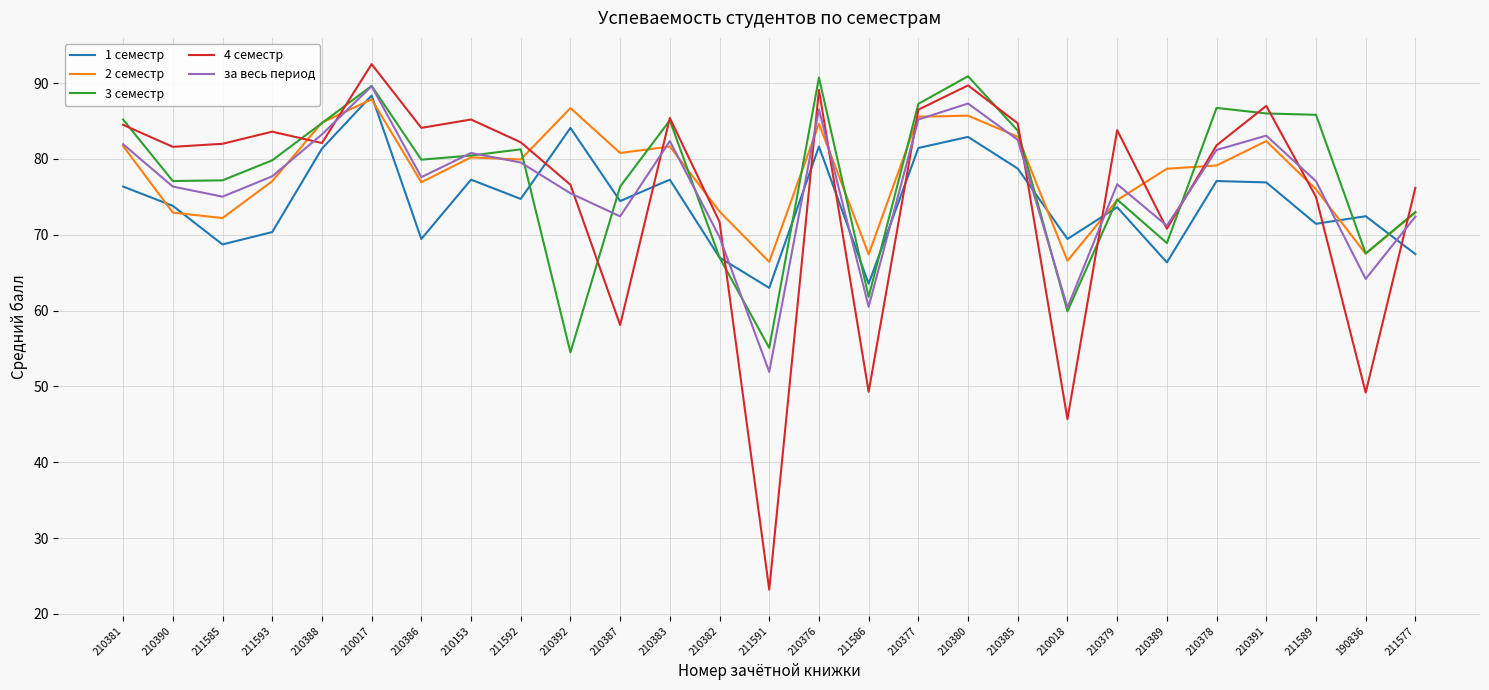

True or false: 1 семестр and 4 семестр intersect in this chart.

True